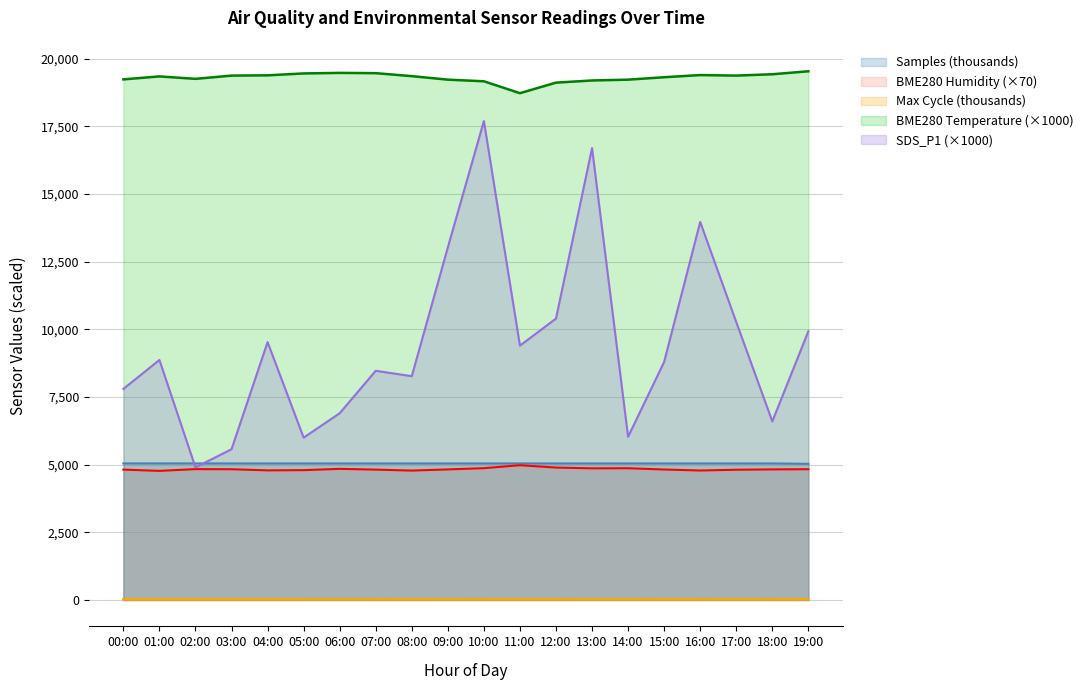

Reading right to left, extract all data points from this chart.

SDS_P1: 9930.0	6600.0	10270.0	13970.0	8800.0	6030.0	16700.0	10400.0	9400.0	17700.0	13030.0	8270.0	8470.0	6900.0	6000.0	9530.0	5570.0	4900.0	8870.0	7800.0
BME280_temperature: 19540.0	19430.0	19380.0	19400.0	19320.0	19230.0	19200.0	19120.0	18730.0	19170.0	19230.0	19360.0	19470.0	19480.0	19460.0	19390.0	19380.0	19260.0	19350.0	19240.0
BME280_humidity: 4832.8	4825.8	4812.5	4784.5	4821.6	4868.5	4865.0	4893.0	4979.8	4870.6	4825.1	4781.7	4817.4	4845.4	4797.8	4789.4	4831.4	4835.6	4771.2	4817.4
Max_cycle: 20.4	20.5	20.9	20.4	20.2	20.7	20.8	20.3	20.4	20.5	20.6	21.0	20.2	20.2	20.2	20.3	20.2	20.5	20.2	20.2
Samples: 5031.7	5045.1	5045.2	5044.9	5045.6	5045.5	5045.6	5045.2	5045.8	5045.4	5045.5	5045.2	5045.1	5045.6	5045.4	5045.5	5045.6	5045.8	5045.9	5045.7